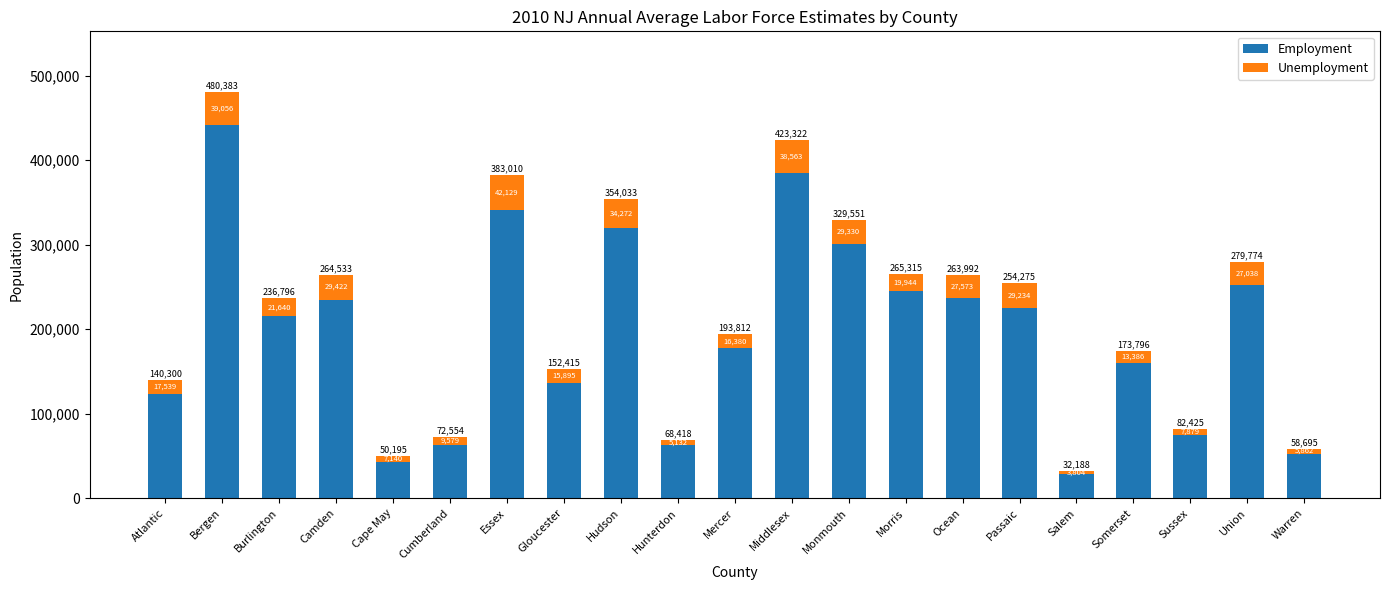

What are all the series names shown in the legend?

Employment, Unemployment